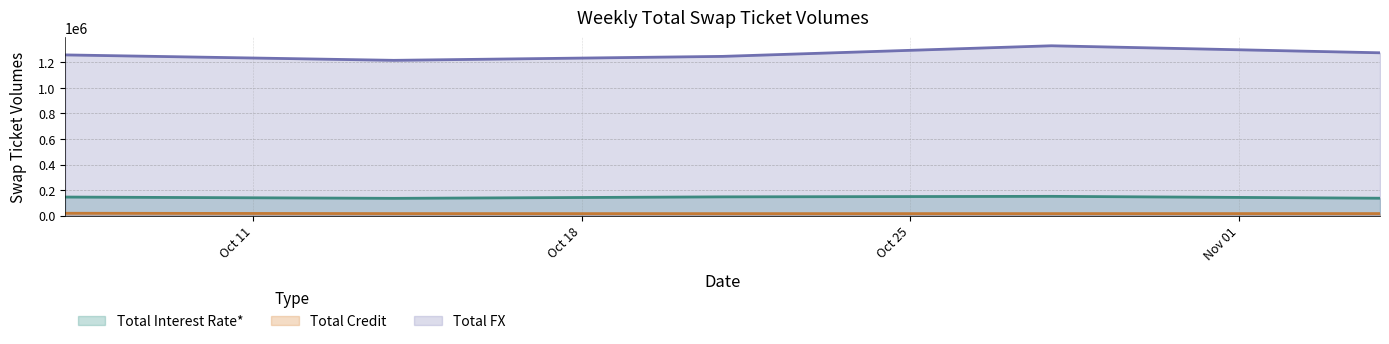

The value of Total FX at 2022-10-07 is 1259138. True or false?

True